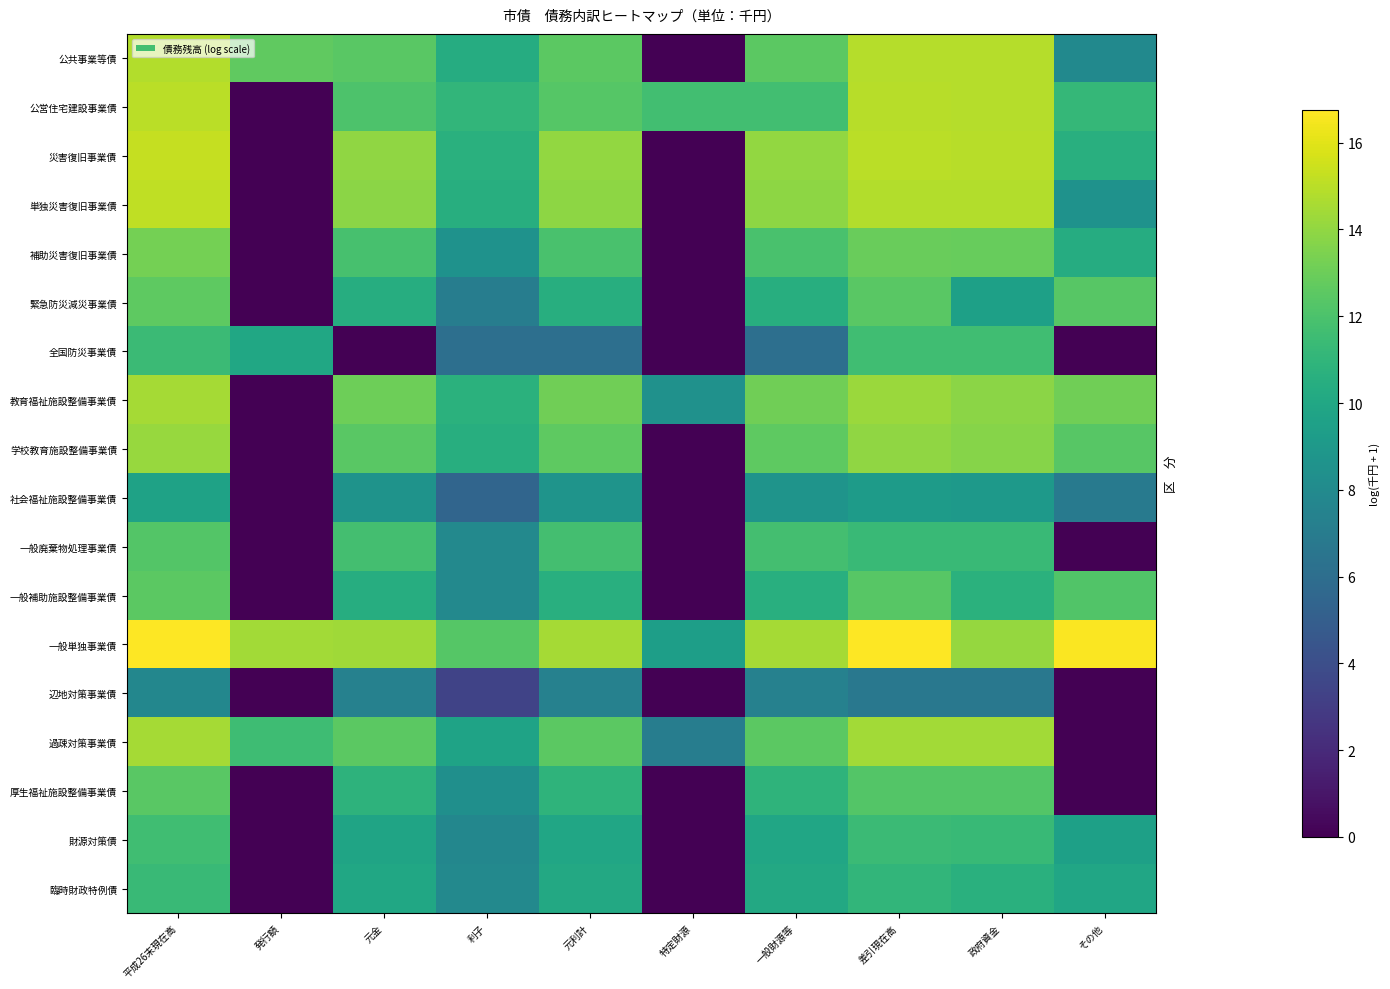

What is the difference between the highest and lowest values at 元金?

14.4